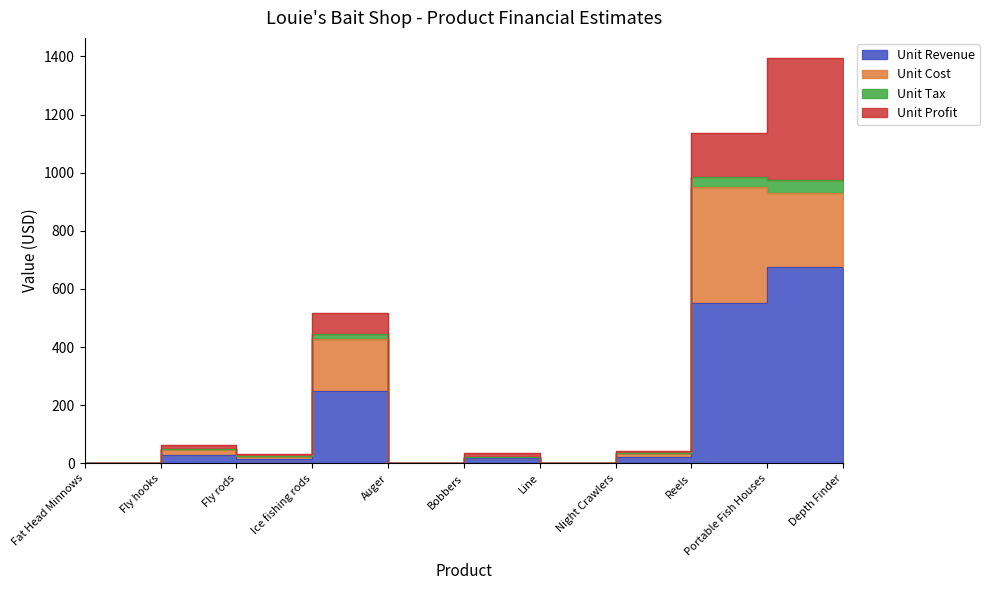

What is the difference between the Unit Tax values at Fly hooks and Line?

34.8